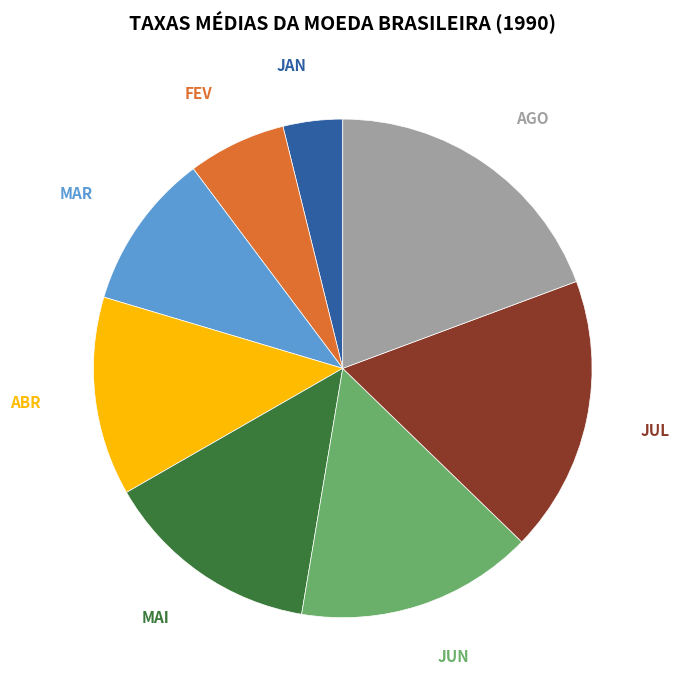

Is the sum of MAR and ABR greater than half?

No